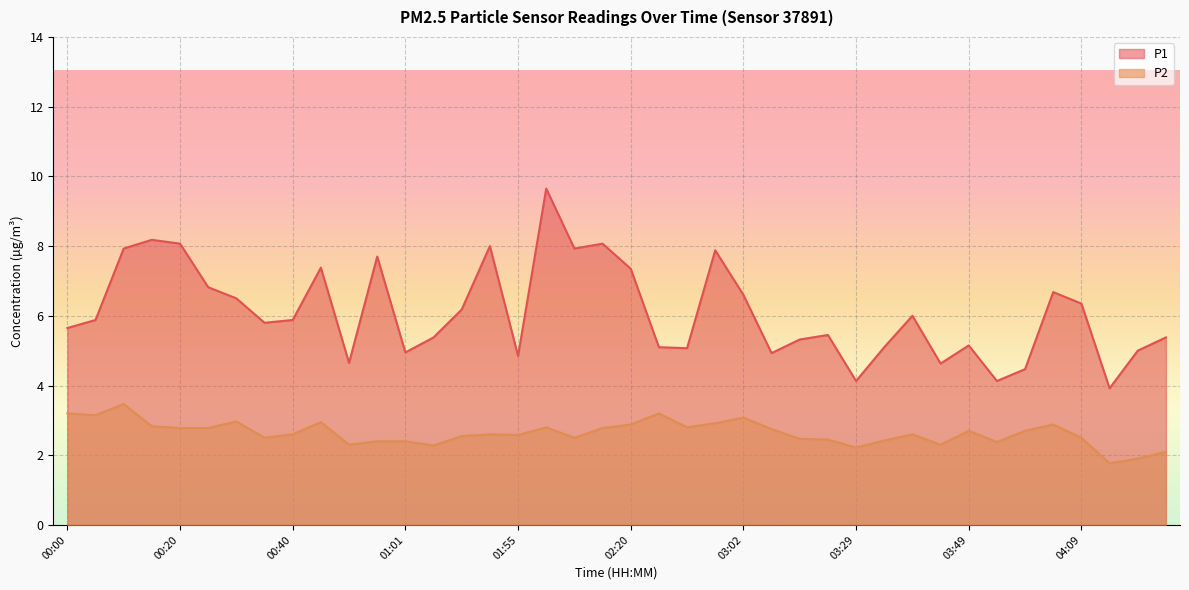

True or false: P1 has a value of 5.4 at 04:29.

True